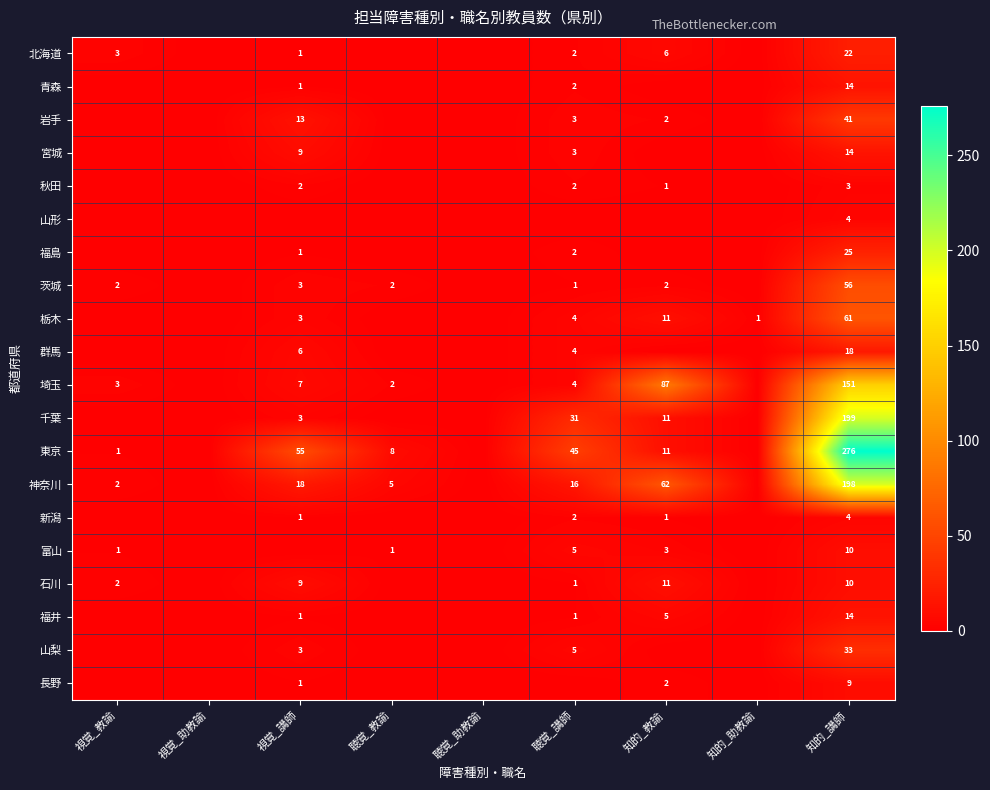

What is the spread (max minus min) of values at 視覚_教諭?

3